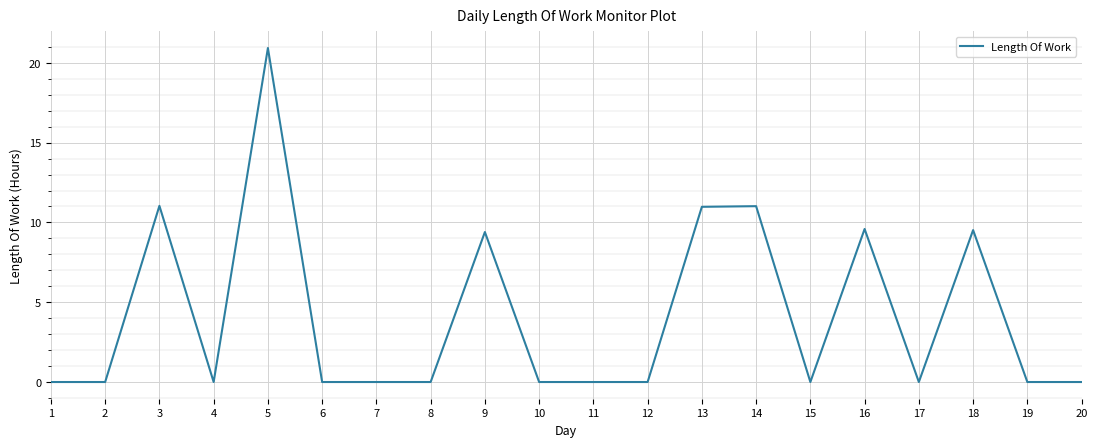

True or false: the data shows 14.4 at 18.

False